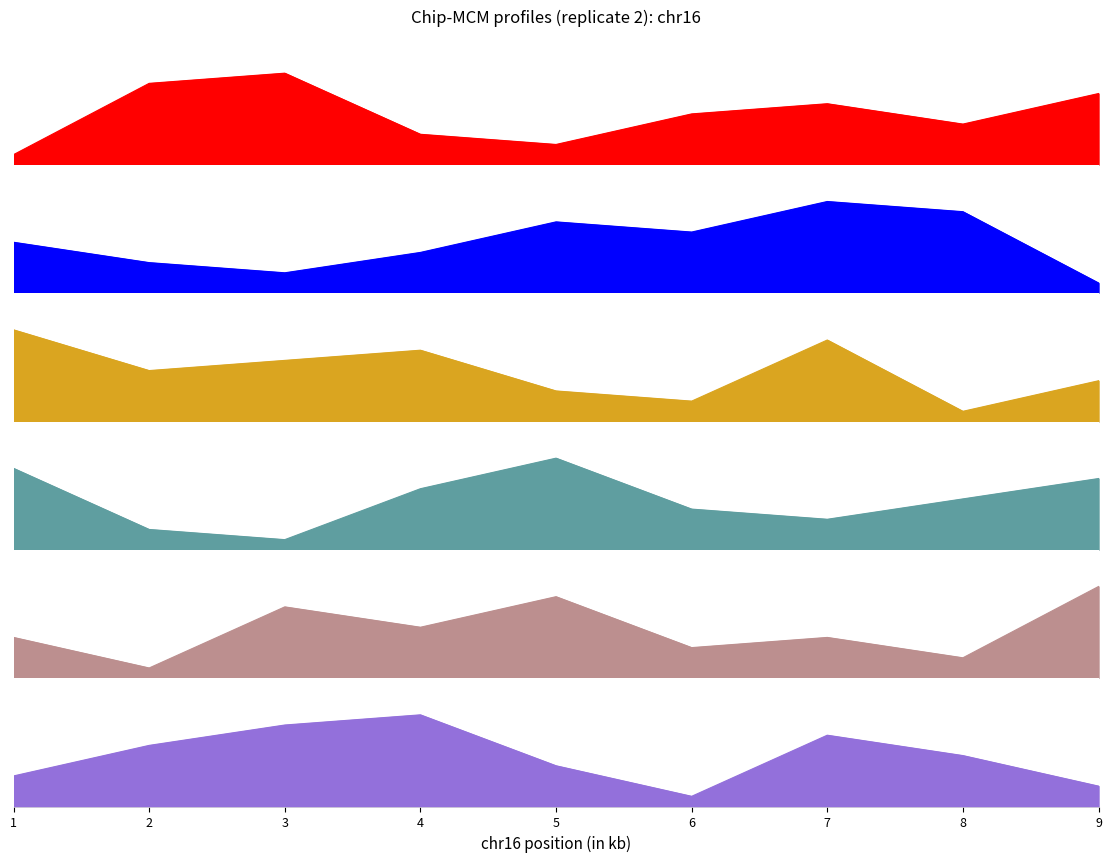

Read the col_8 value at 5.

9